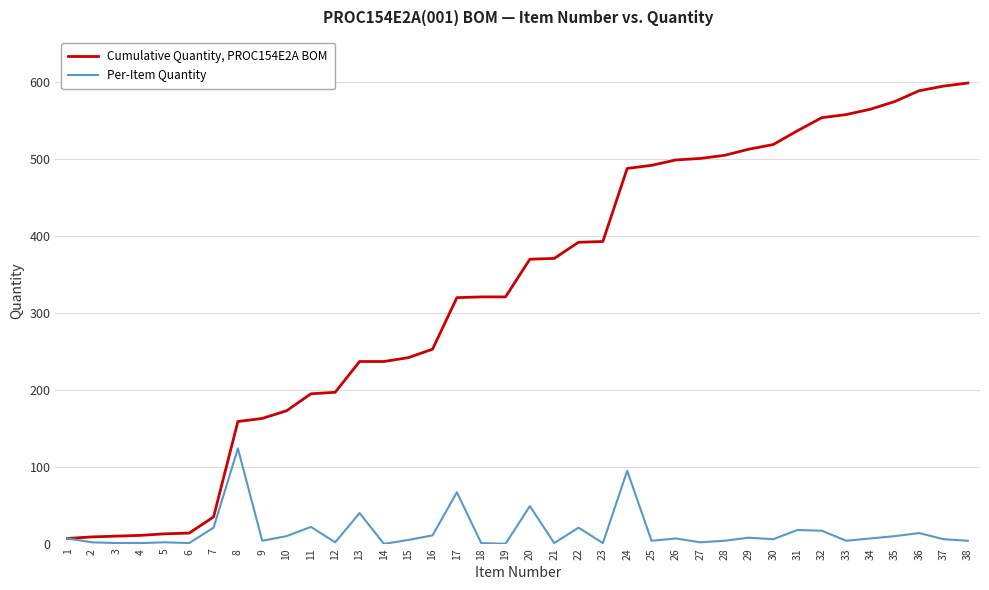

How many categories are shown in the chart?

38